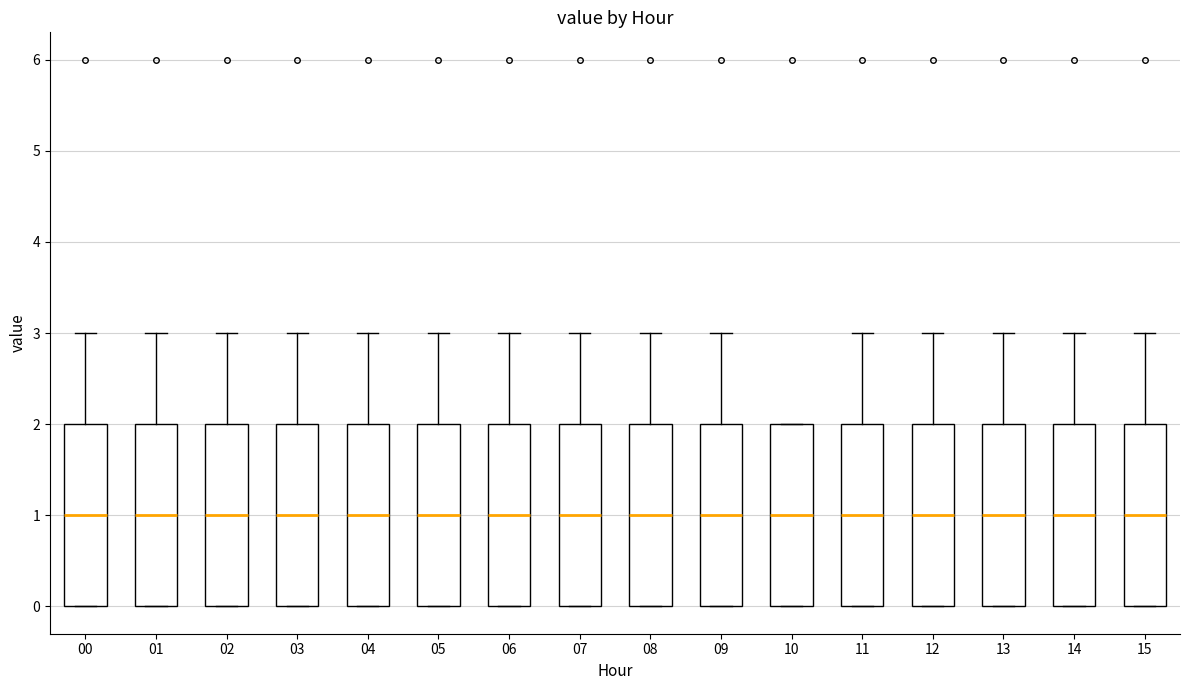

Reading left to right, transcribe this box plot: for each box, give where its median line is, the range the box spans, and where its two whiskers end, as read against the y-axis. The values are not printed on the chart, so give them approximately, as read against the axis.

00: median 1, box 0 to 2, whiskers 0 to 3
01: median 1, box 0 to 2, whiskers 0 to 3
02: median 1, box 0 to 2, whiskers 0 to 3
03: median 1, box 0 to 2, whiskers 0 to 3
04: median 1, box 0 to 2, whiskers 0 to 3
05: median 1, box 0 to 2, whiskers 0 to 3
06: median 1, box 0 to 2, whiskers 0 to 3
07: median 1, box 0 to 2, whiskers 0 to 3
08: median 1, box 0 to 2, whiskers 0 to 3
09: median 1, box 0 to 2, whiskers 0 to 3
10: median 1, box 0 to 2, whiskers 0 to 2
11: median 1, box 0 to 2, whiskers 0 to 3
12: median 1, box 0 to 2, whiskers 0 to 3
13: median 1, box 0 to 2, whiskers 0 to 3
14: median 1, box 0 to 2, whiskers 0 to 3
15: median 1, box 0 to 2, whiskers 0 to 3